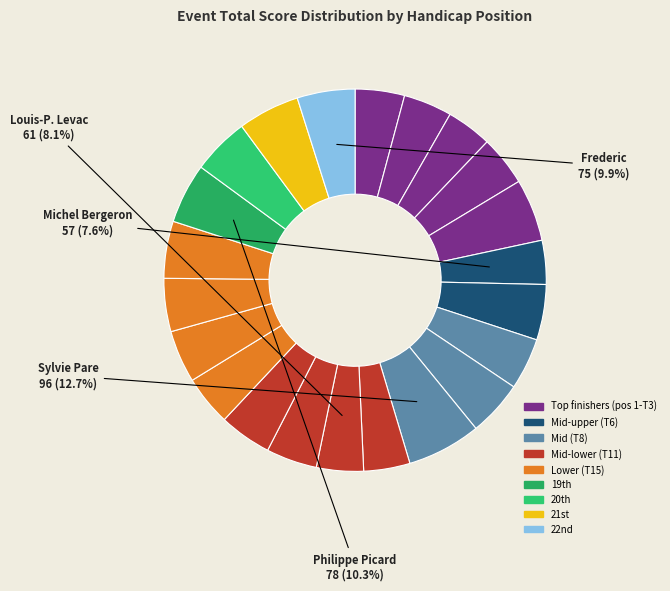

Does T11 represent more than half of the total?

No